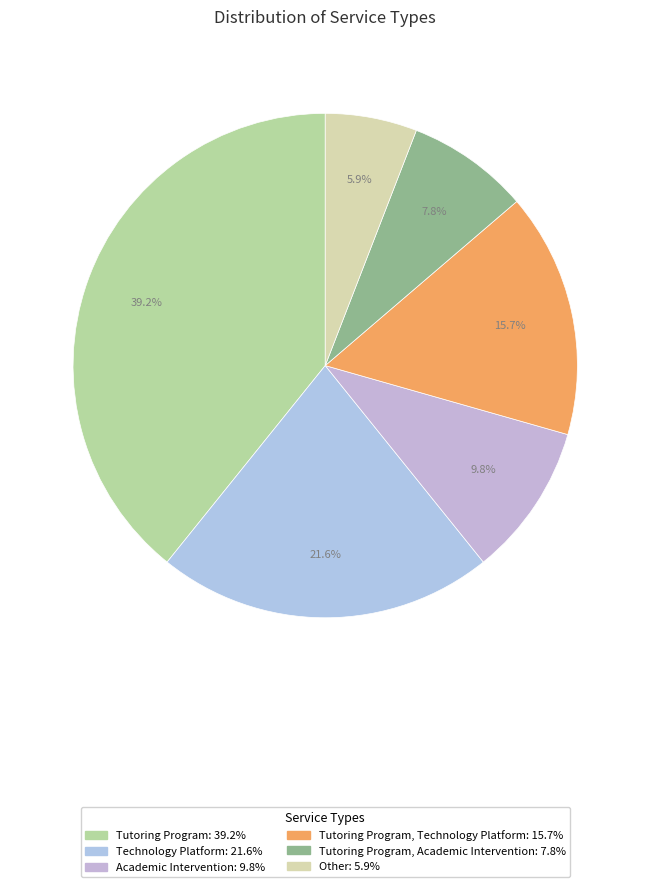

Which category has the smallest portion of the pie?

Other